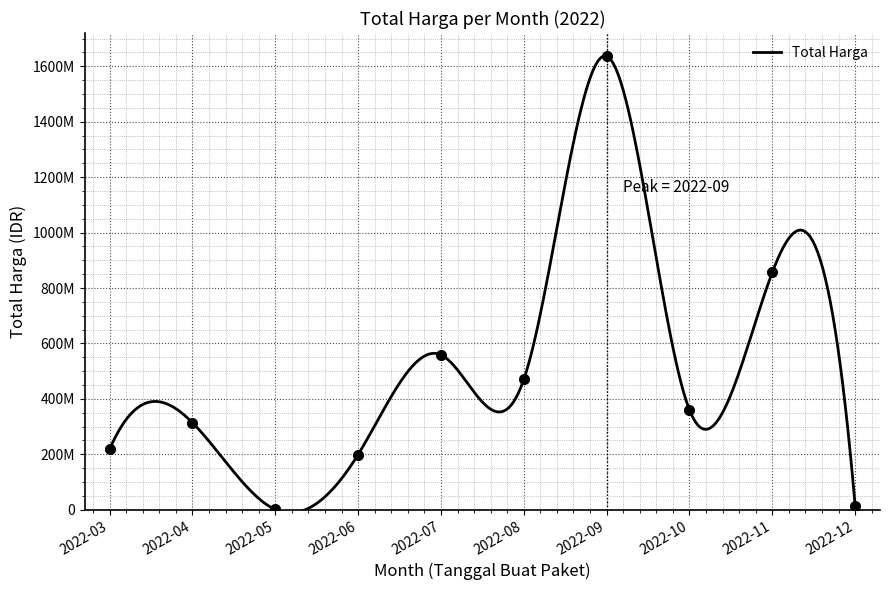

What value does the data have at 2022-08, to the nearest 10?

470045000